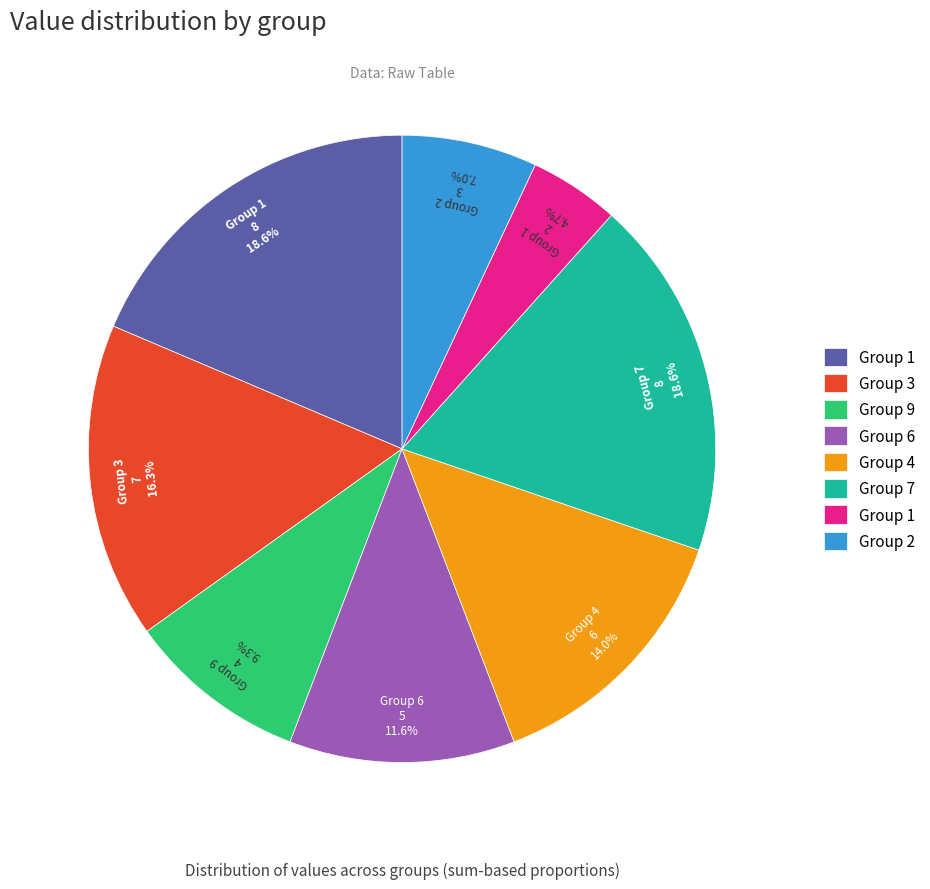

Is there any slice that represents more than half of the pie?

No